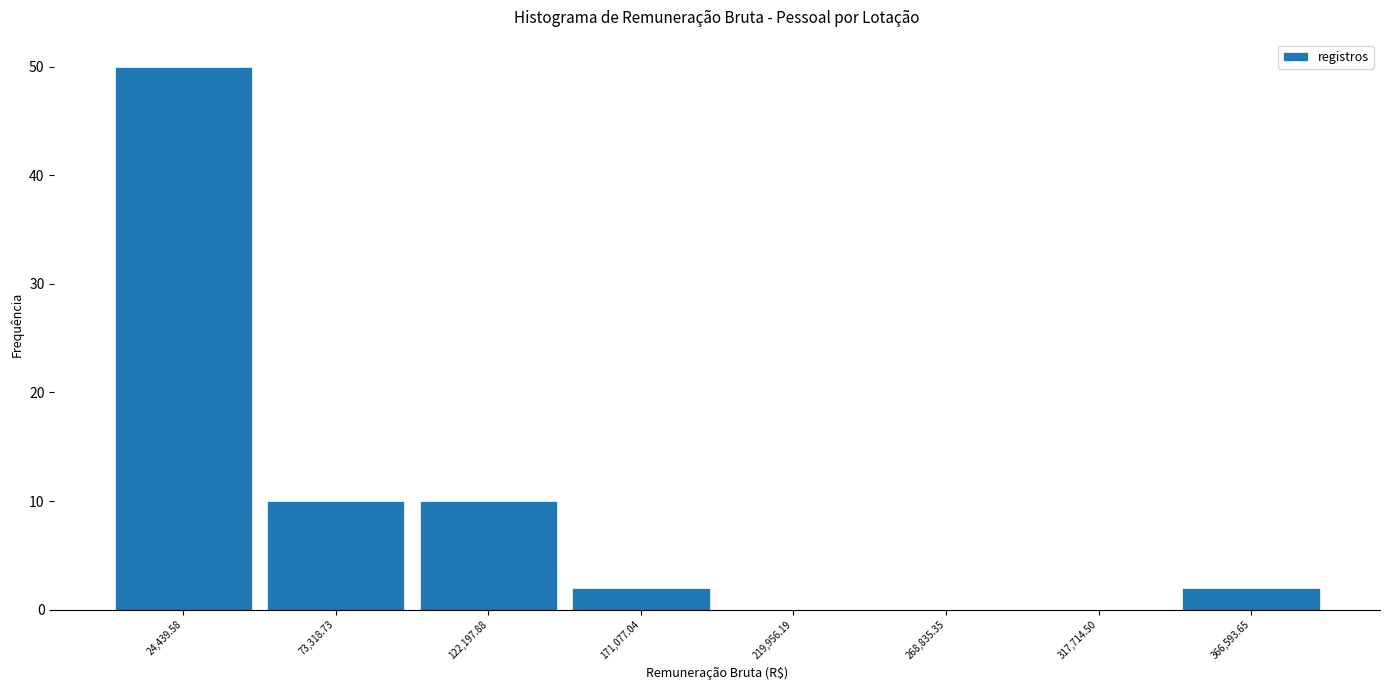

Reading left to right, transcribe this chart: for each bar, give the range it covers on the x-axis and its height. Neither the bar edges nor the heights are printed on the chart, so give them approximately, as read against the axes.

0 to 50000: 50
50000 to 100000: 10
100000 to 145000: 10
145000 to 195000: 2
195000 to 245000: 0
245000 to 295000: 0
295000 to 340000: 0
340000 to 390000: 2